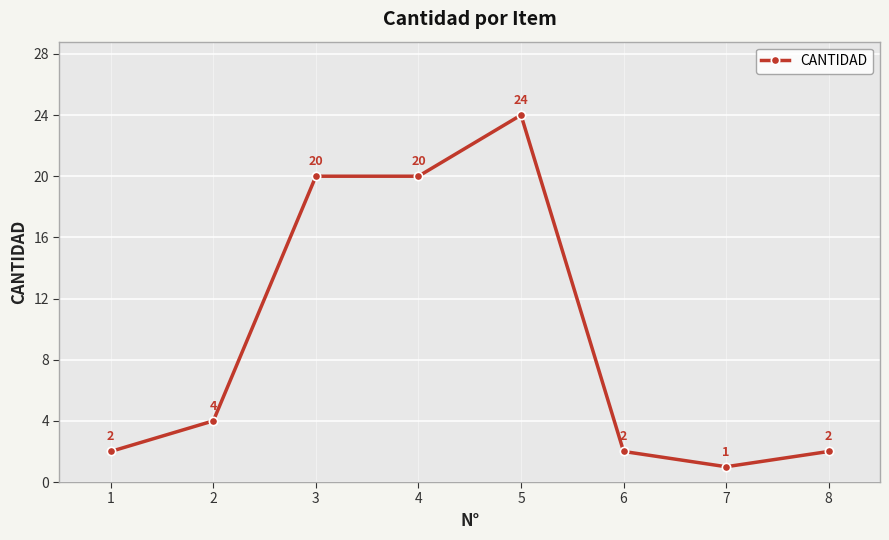

Read the value at 2, to the nearest 5.

5